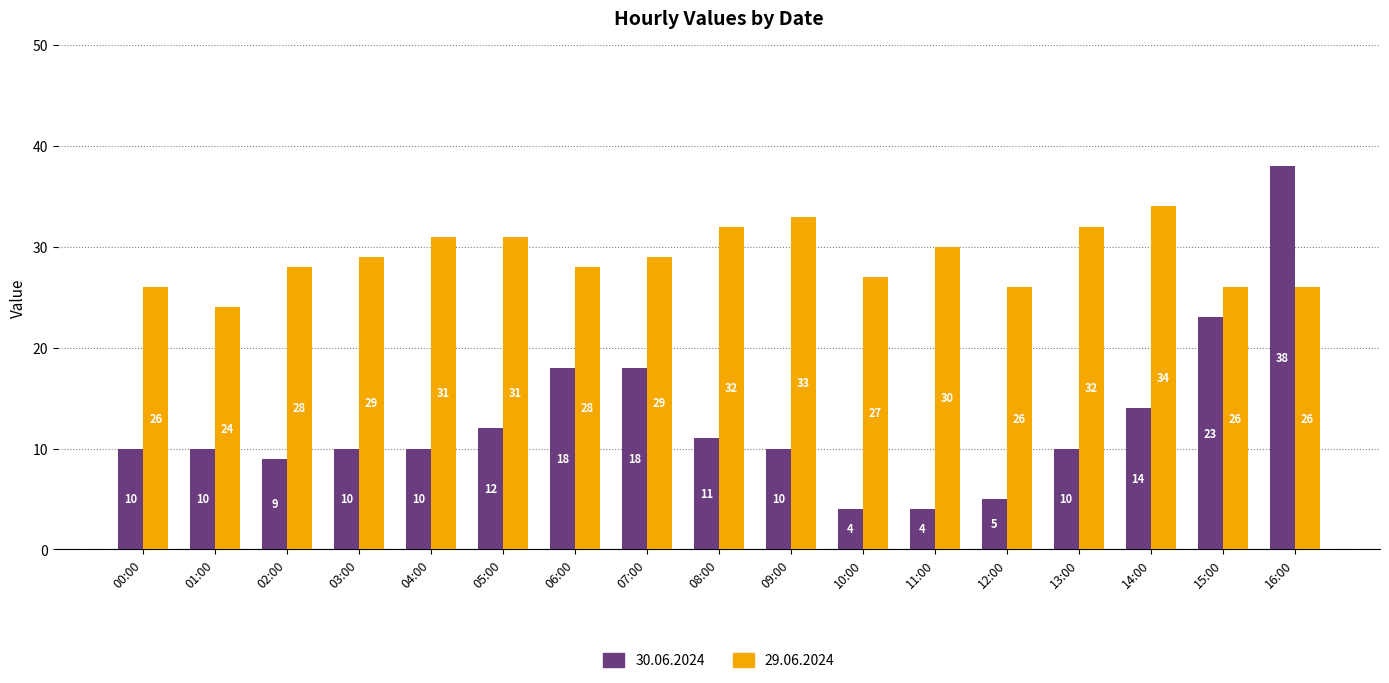

How many 29.06.2024 values are between 26 and 31?

12